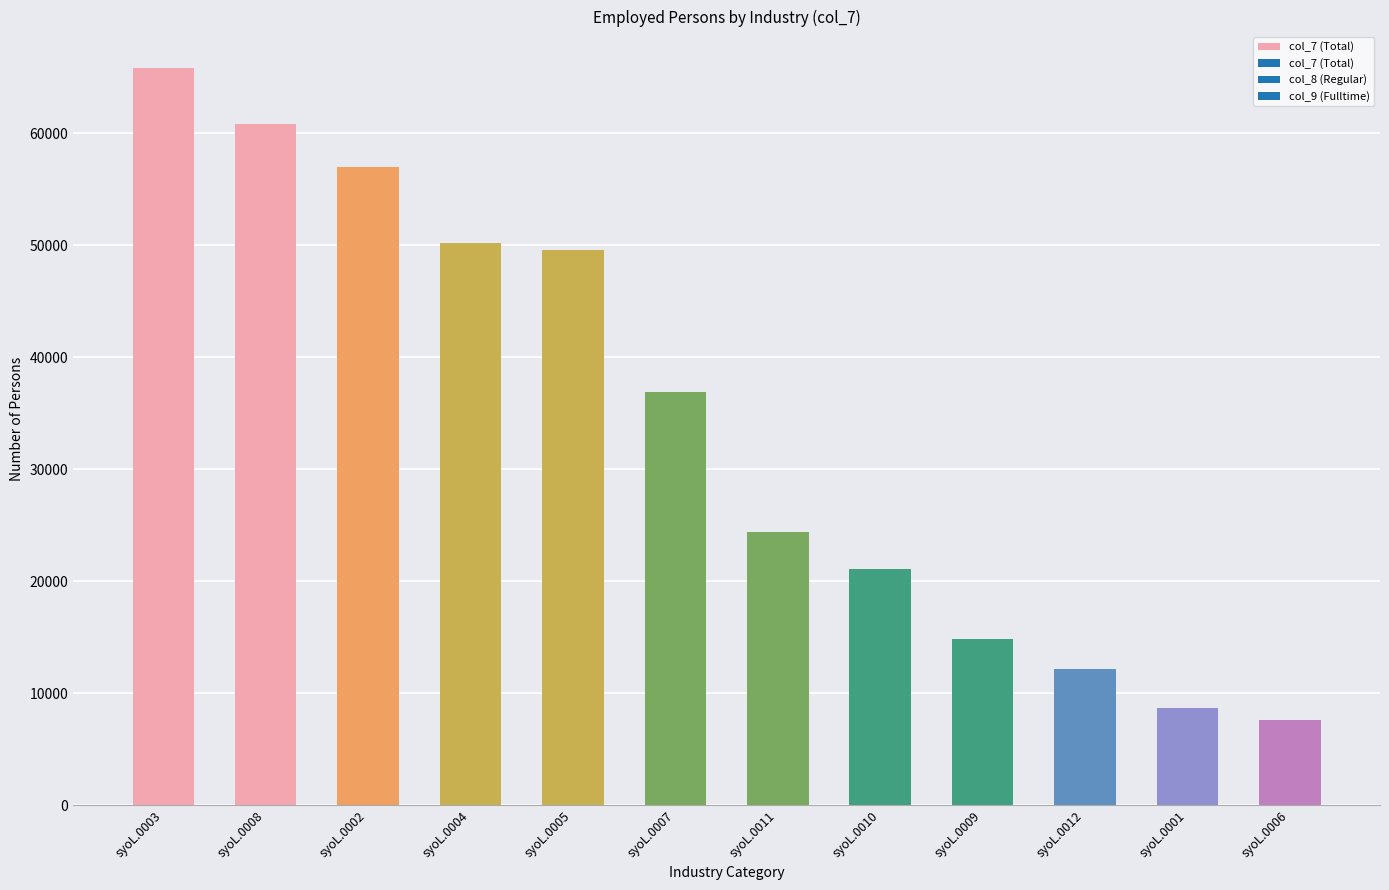

What position from the left is syoL.0003?

1